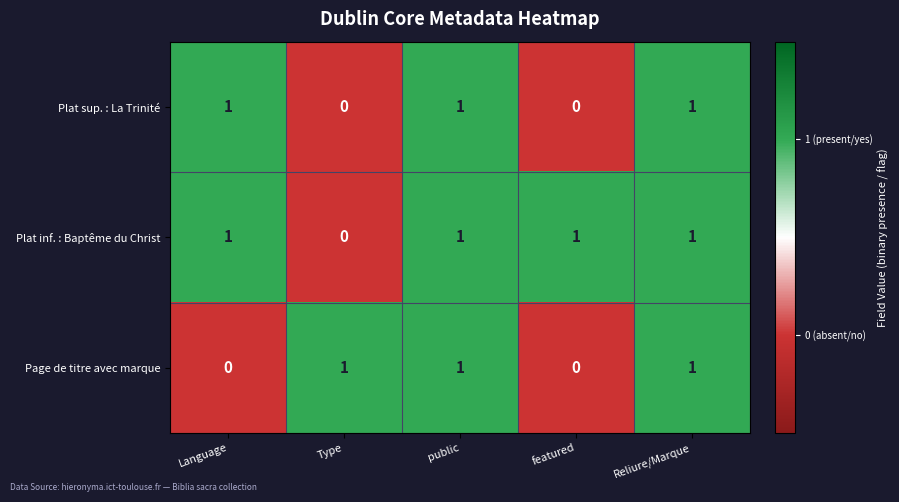

How many series are shown in this chart?

3